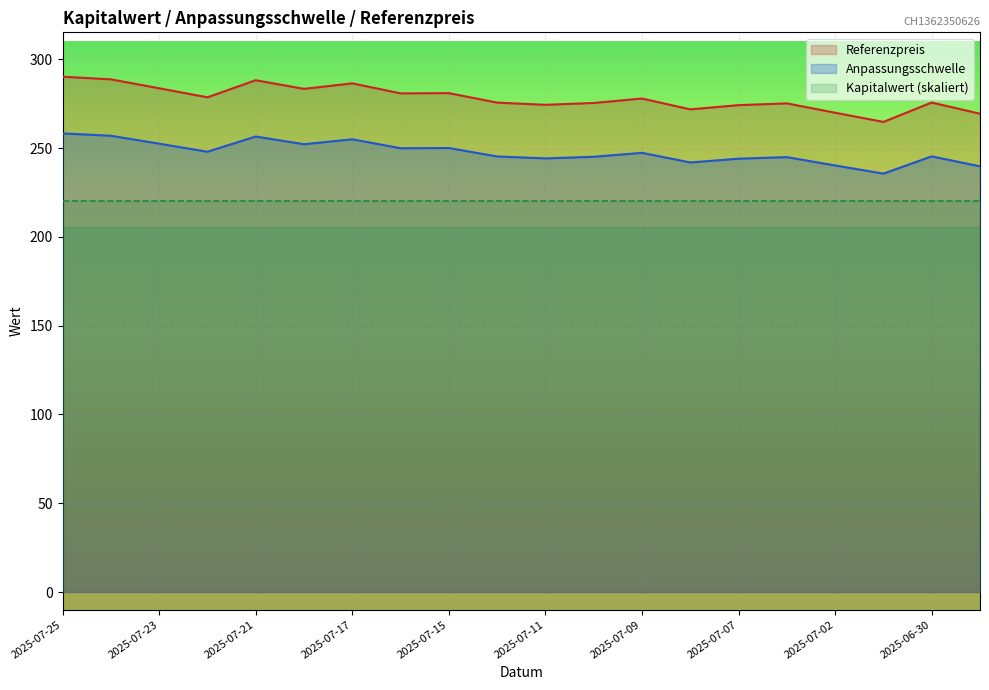

Reading left to right, what are all the values shown in this chart?

Anpassungsschwelle: 258.3	257.0	252.5	247.9	256.5	252.2	254.9	249.9	250.0	245.3	244.2	245.1	247.3	241.9	244.0	244.9	240.2	235.6	245.3	239.7
Referenzpreis: 290.2	288.7	283.7	278.6	288.2	283.3	286.4	280.8	280.9	275.6	274.4	275.4	277.9	271.8	274.2	275.2	269.9	264.7	275.6	269.4